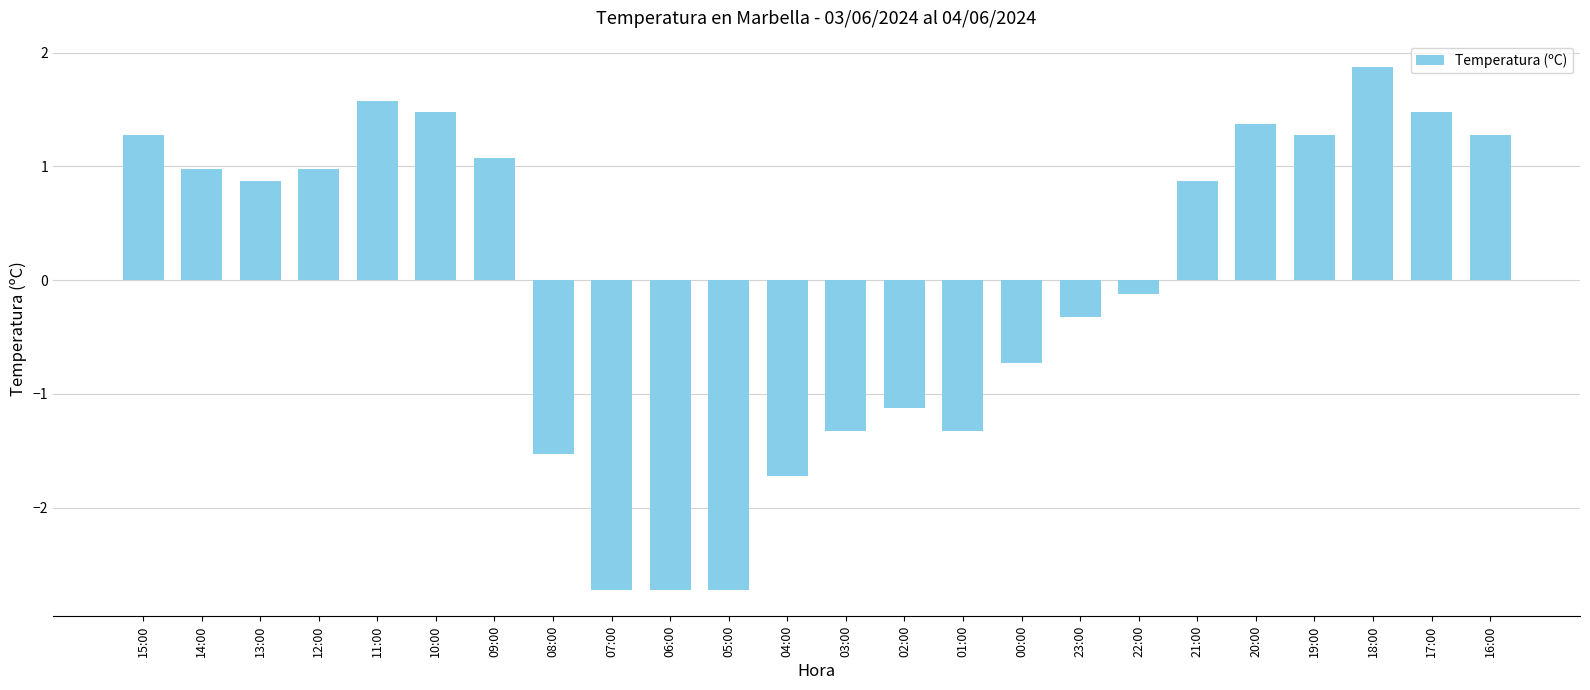

Count the number of categories in the chart.

24